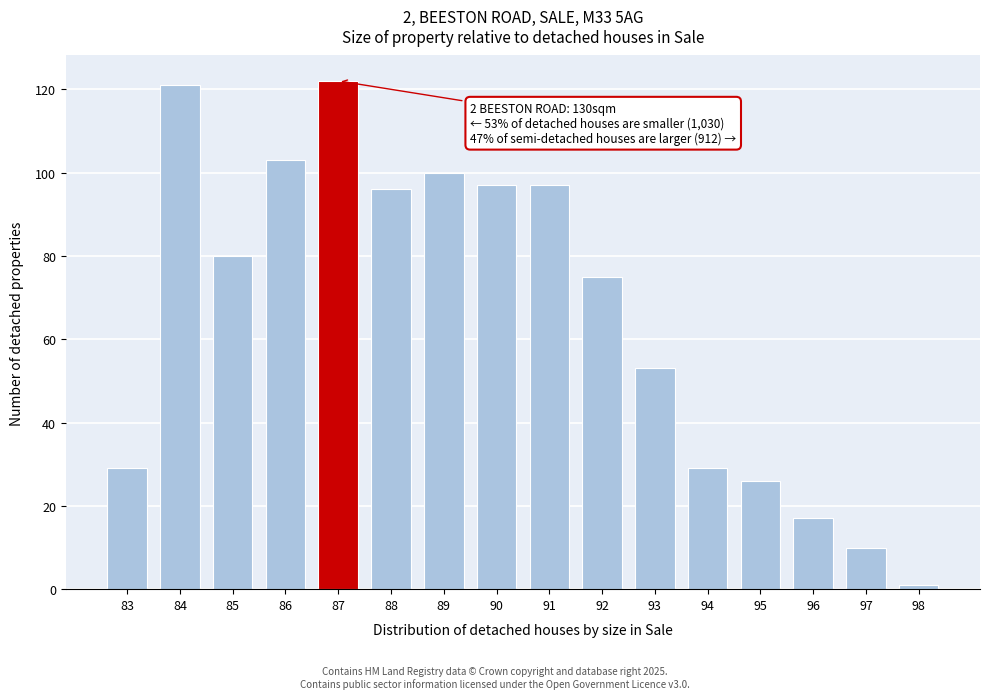

Reading left to right, list all the values displayed in this chart.

29	121	80	103	122	96	100	97	97	75	53	29	26	17	10	1